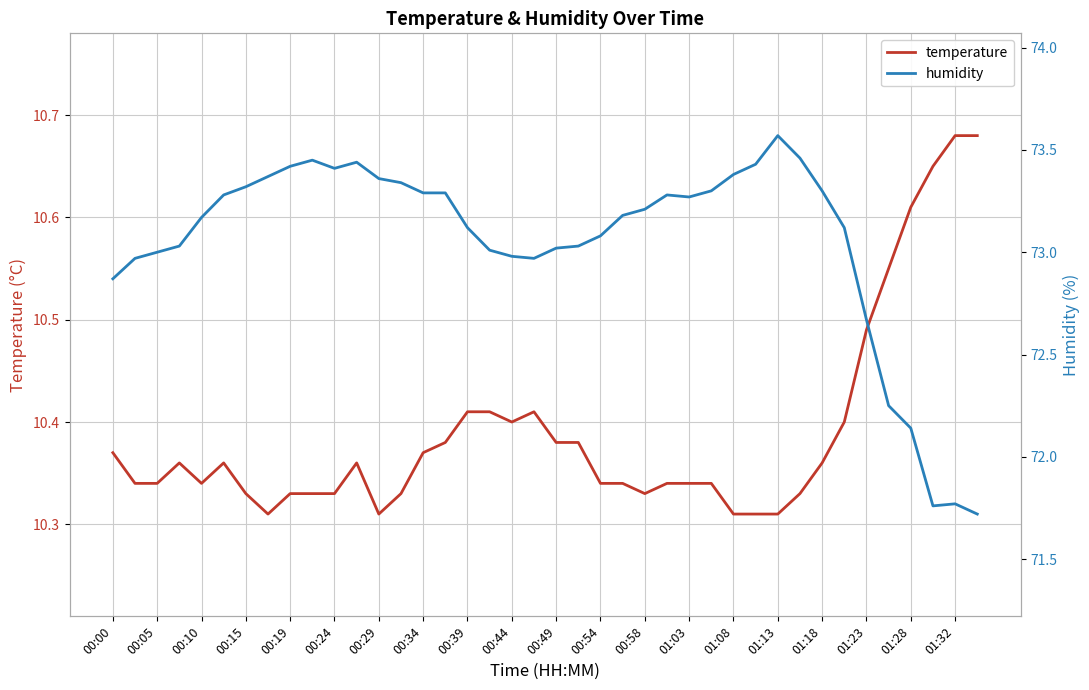

Reading left to right, transcribe all the data shown in this chart.

temperature: 10.4	10.3	10.3	10.4	10.3	10.4	10.3	10.3	10.3	10.3	10.3	10.4	10.3	10.3	10.4	10.4	10.4	10.4	10.4	10.4	10.4	10.4	10.3	10.3	10.3	10.3	10.3	10.3	10.3	10.3	10.3	10.3	10.4	10.4	10.5	10.6	10.6	10.7	10.7	10.7
humidity: 72.9	73.0	73.0	73.0	73.2	73.3	73.3	73.4	73.4	73.5	73.4	73.4	73.4	73.3	73.3	73.3	73.1	73.0	73.0	73.0	73.0	73.0	73.1	73.2	73.2	73.3	73.3	73.3	73.4	73.4	73.6	73.5	73.3	73.1	72.7	72.2	72.1	71.8	71.8	71.7